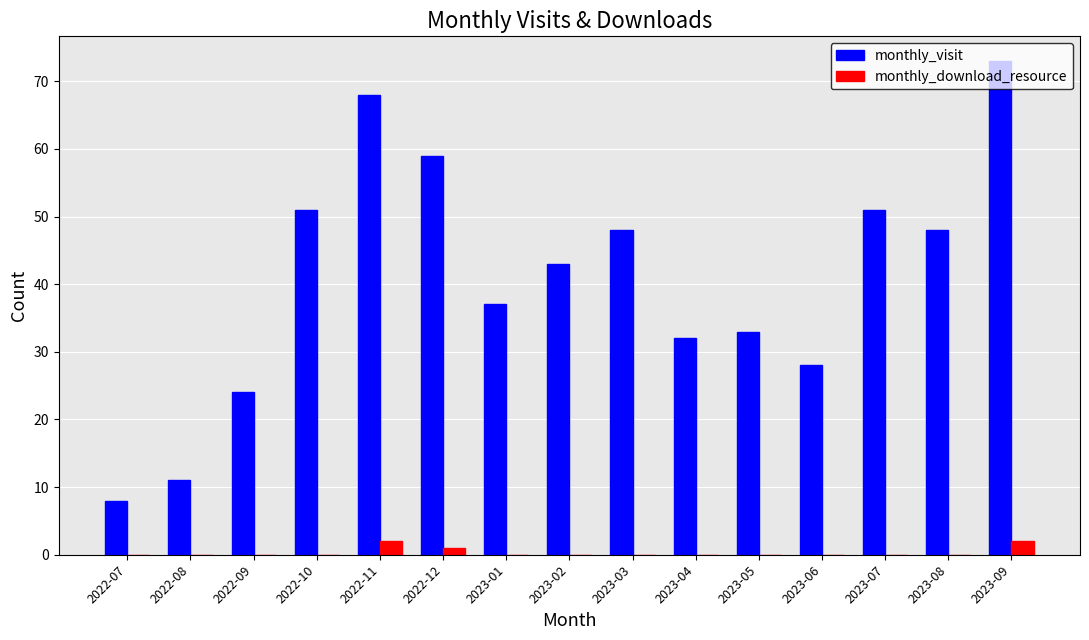

Are the bars horizontal?

No